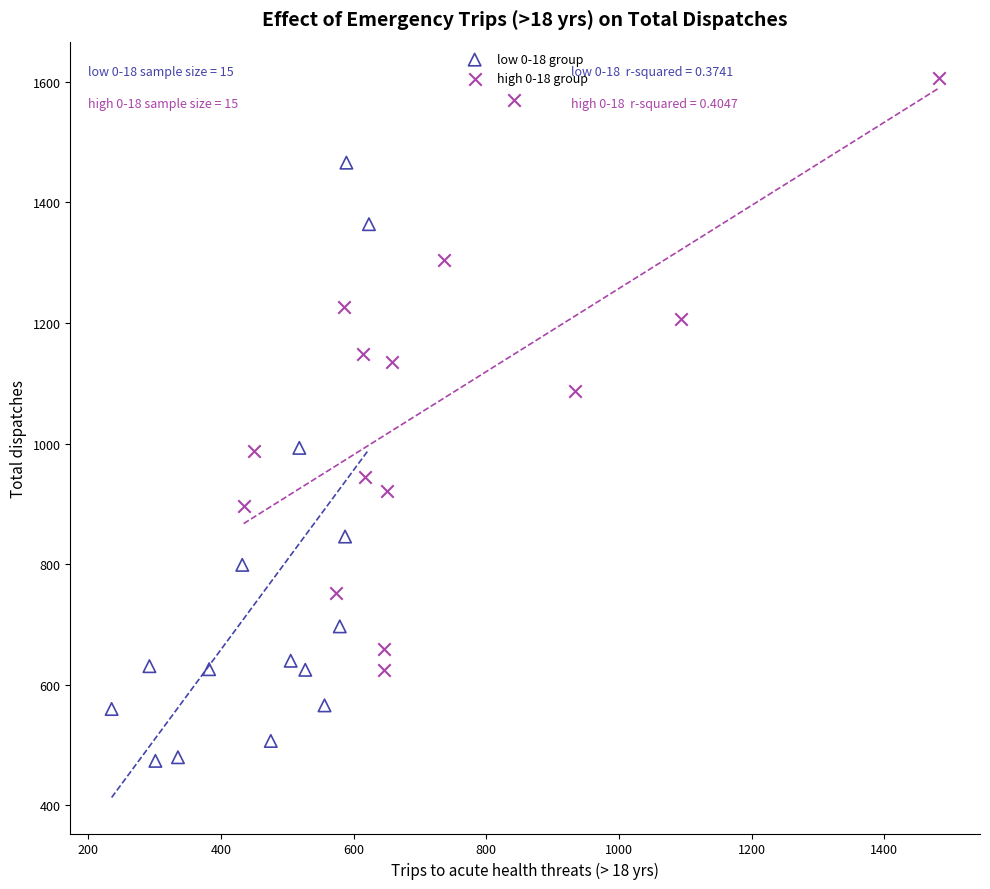

Which series contains the lowest Y value?

low 0-18 group